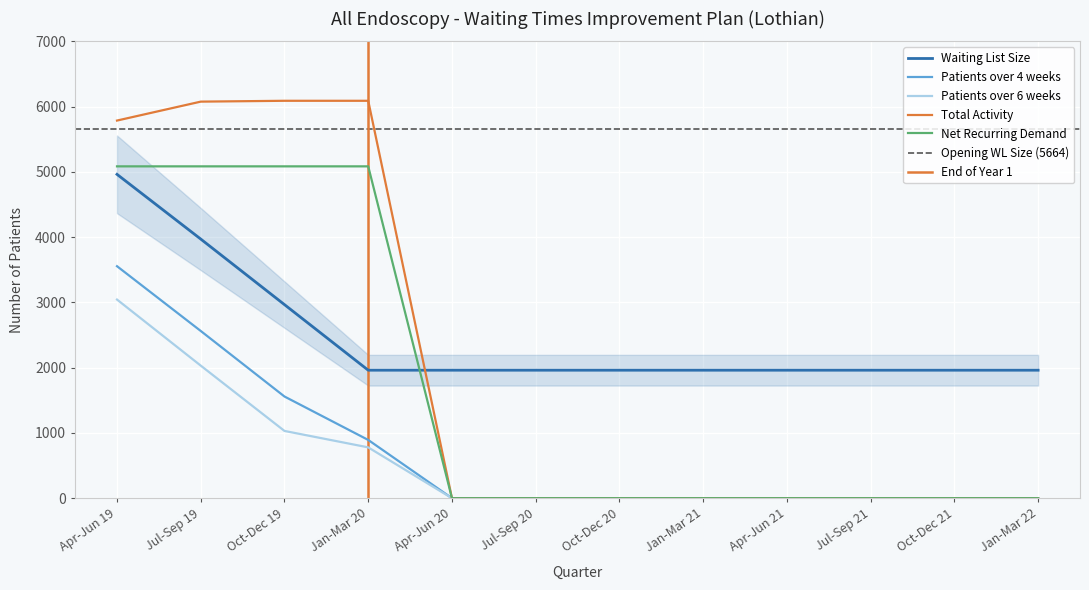

What is the difference between the Total Activity values at Jan-Mar 20 and Jul-Sep 19?

13.0